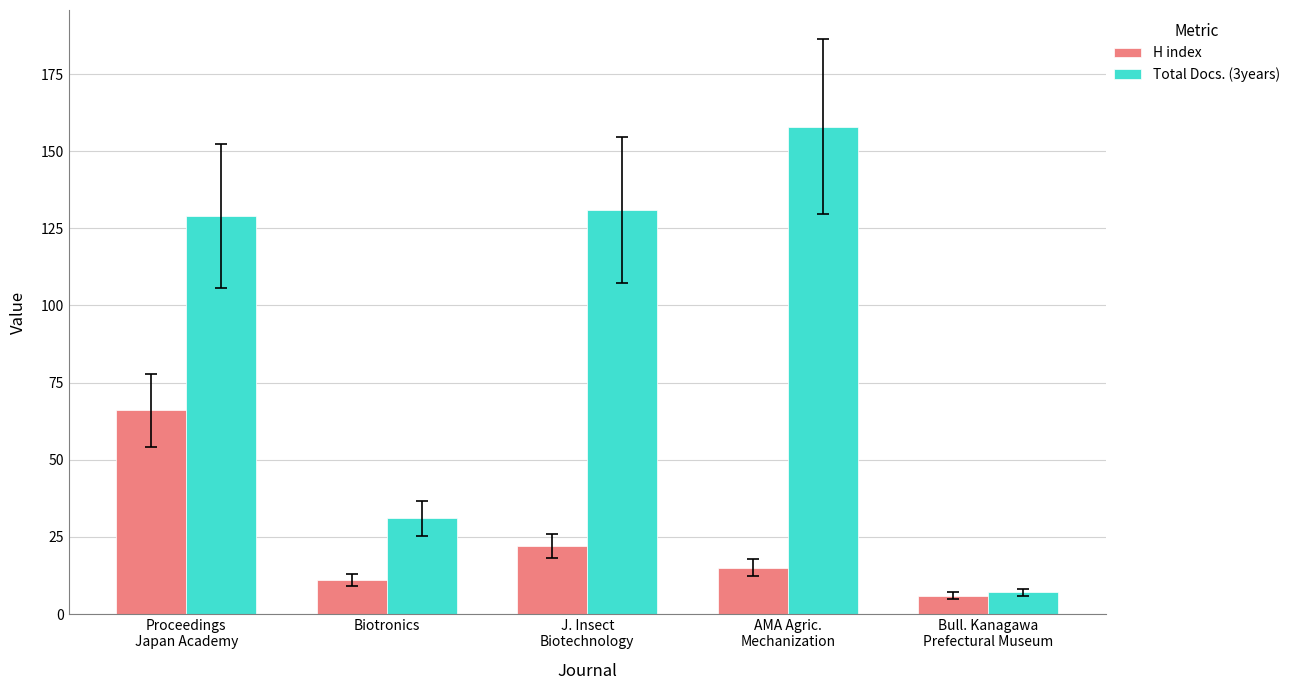

Are the bars horizontal?

No